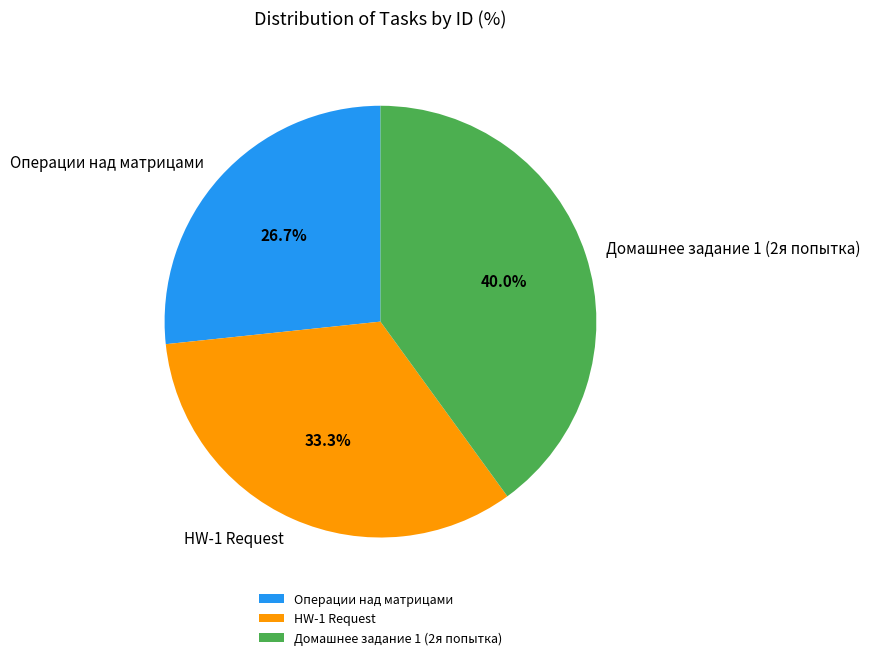

Does Операции над матрицами represent more than half of the total?

No